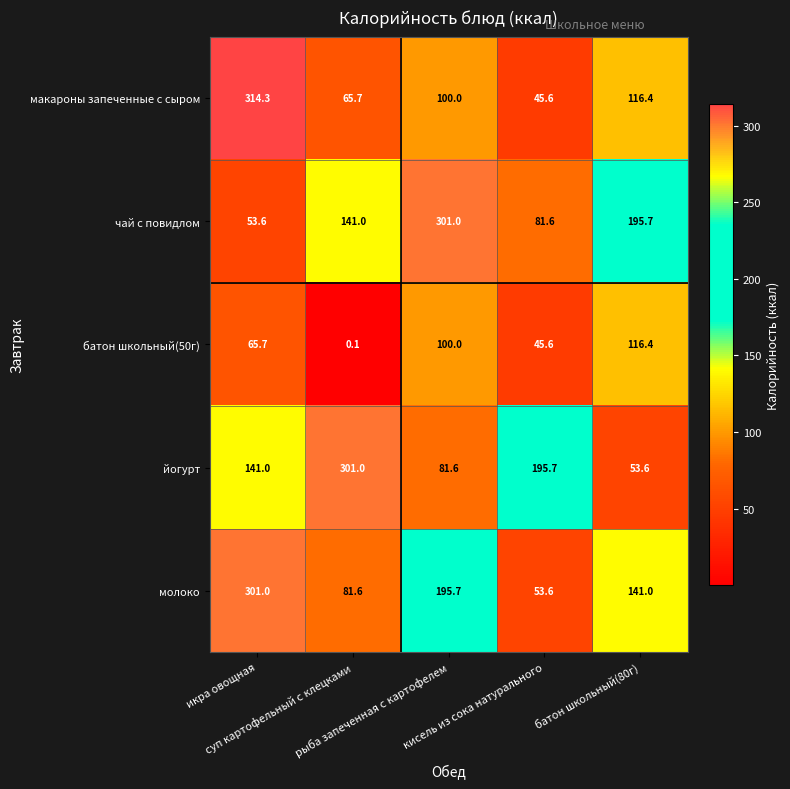

At how many categories does at least one series exceed 171?

5